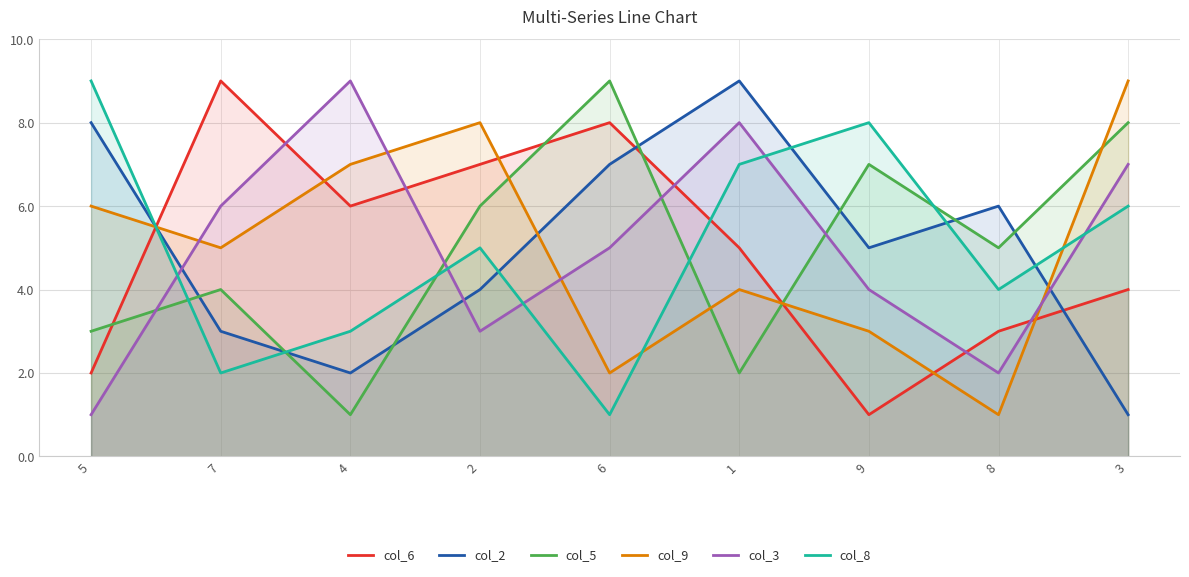

Between 5 and 3, which is larger?

3